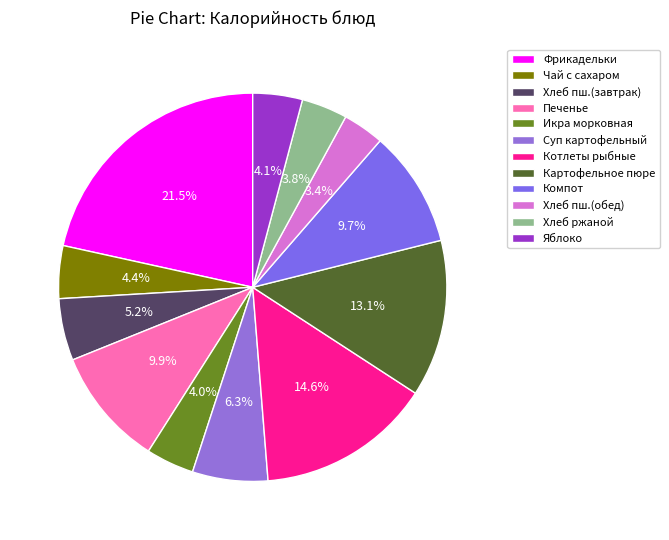

How many segments does this pie chart have?

12